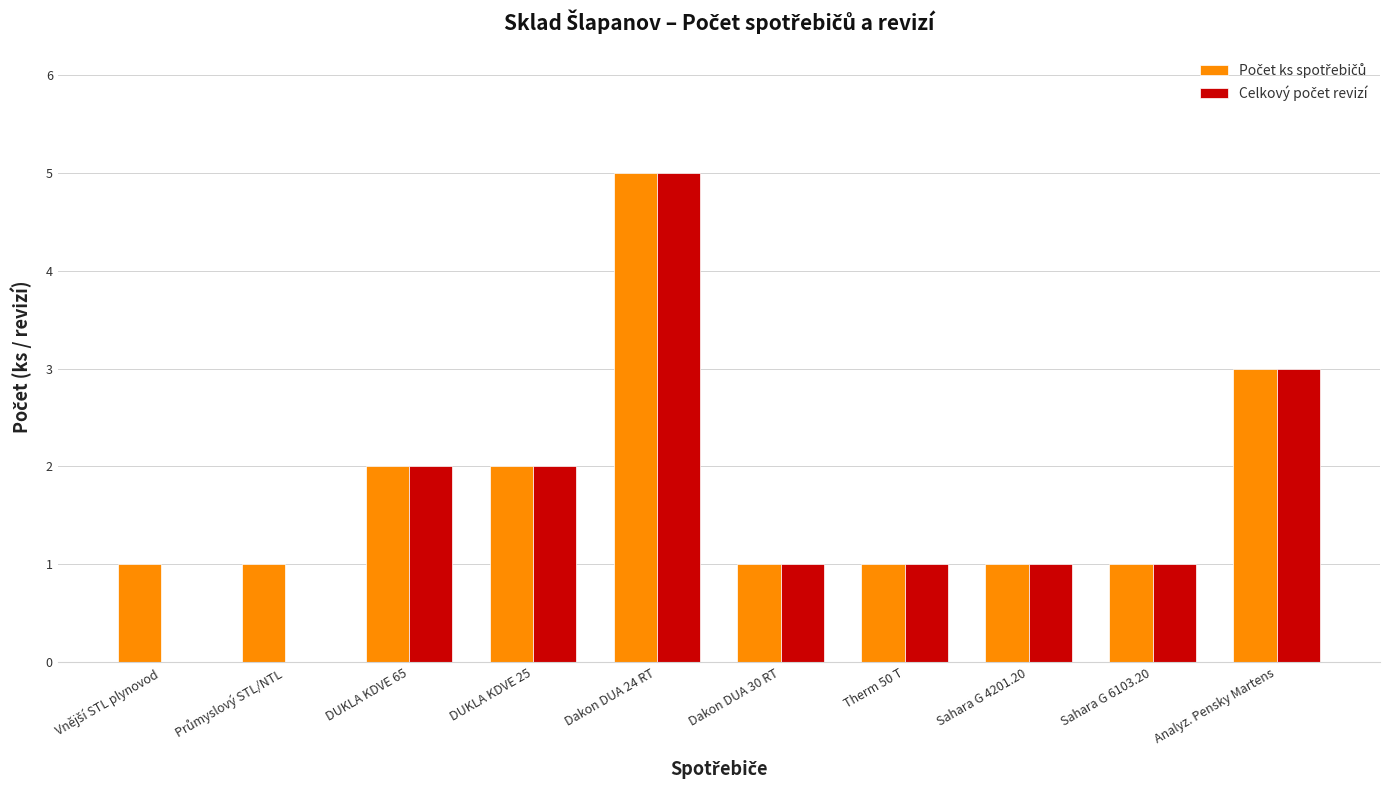

At which category is the sum across all series the highest?

Dakon DUA 24 RT